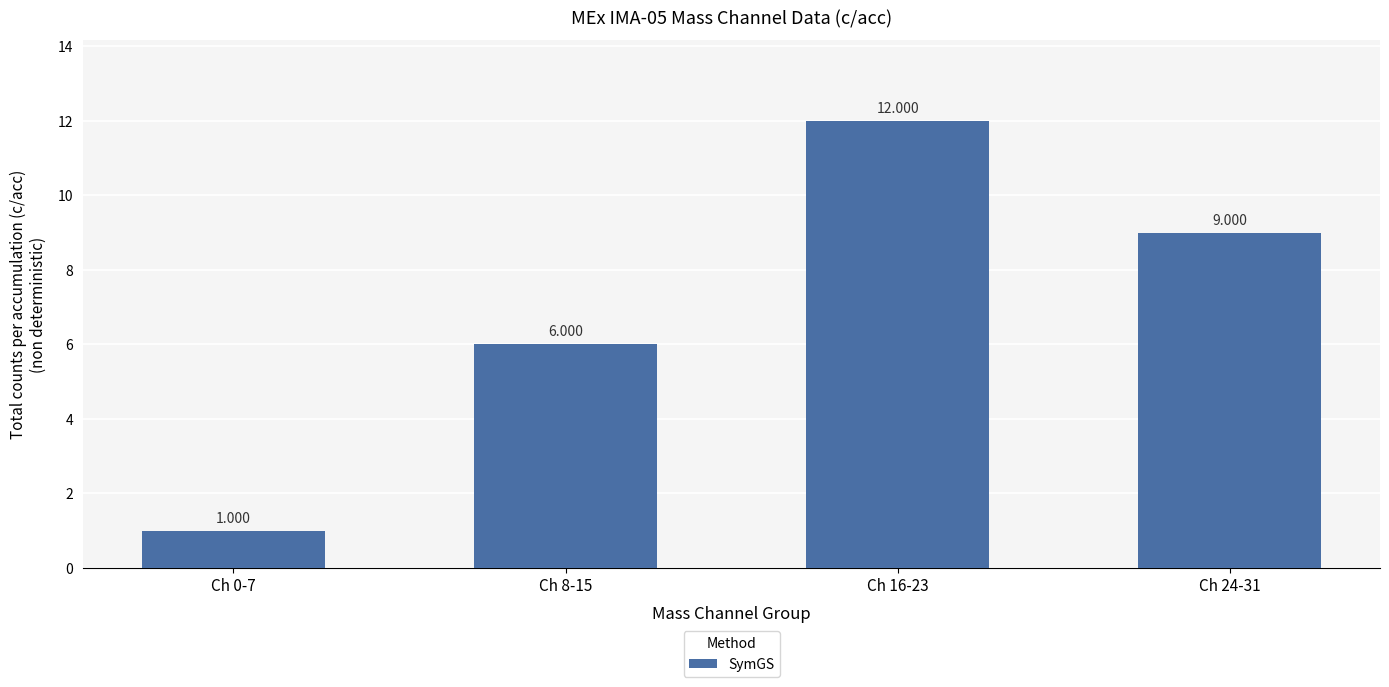

How many data points are less than 9?

2